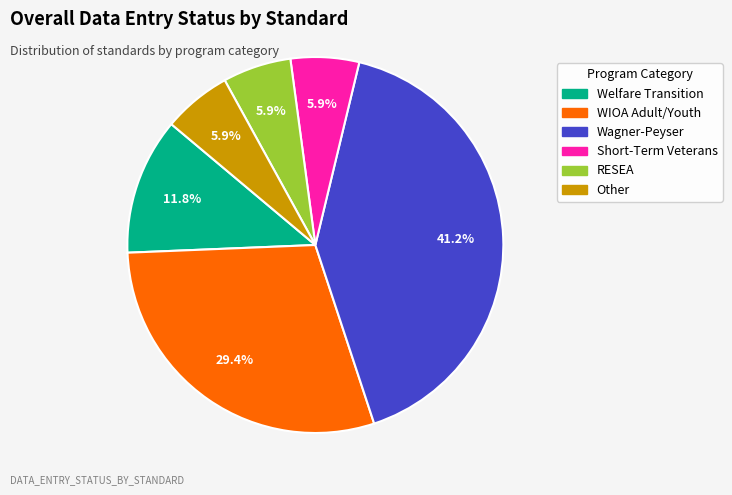

Approximately how many times larger is the value at Welfare Transition compared to WIOA Adult/Youth?

0.4